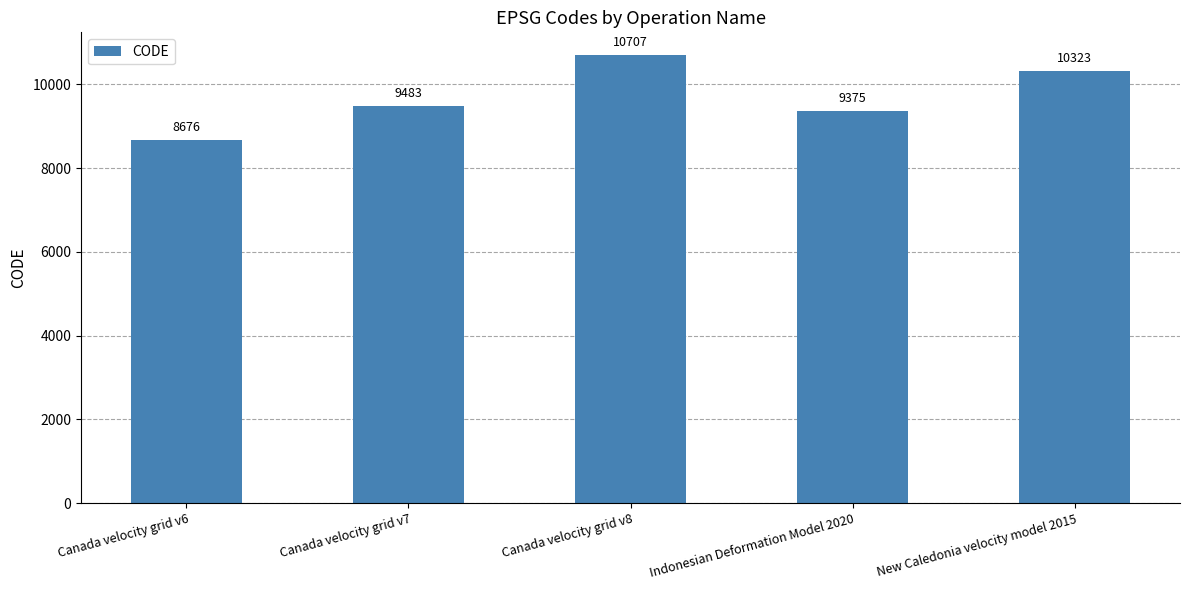

How many series are shown in this chart?

1